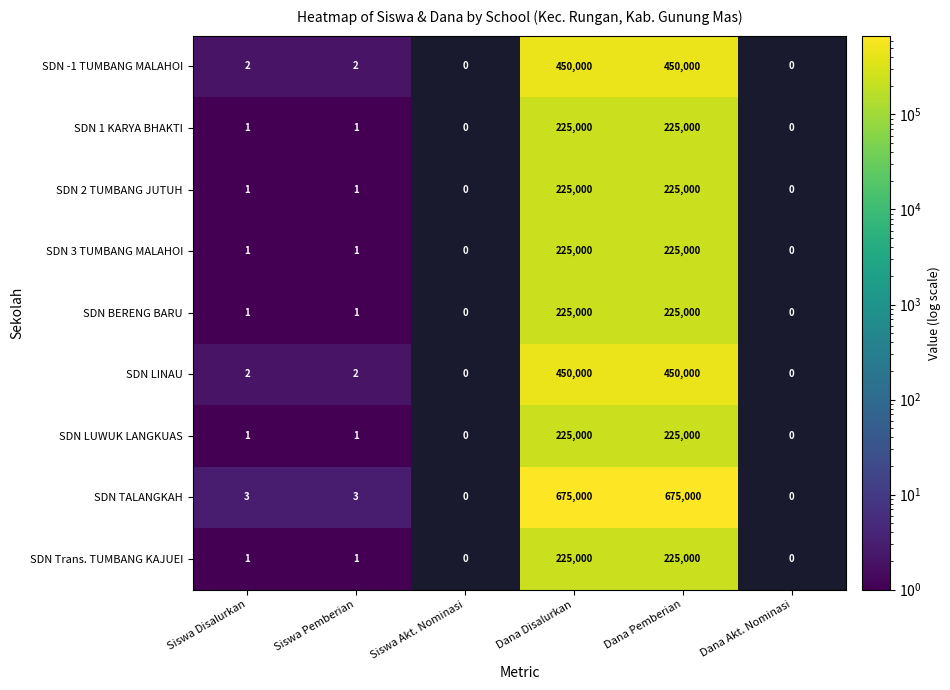

The SDN -1 TUMBANG MALAHOI series shows 631538 at Dana Disalurkan. True or false?

False